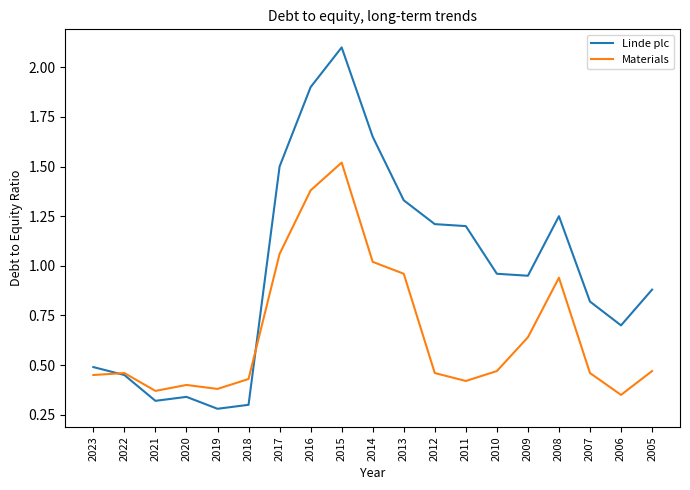

At 2008, list the series in order from largest to smallest.

Linde plc, Materials